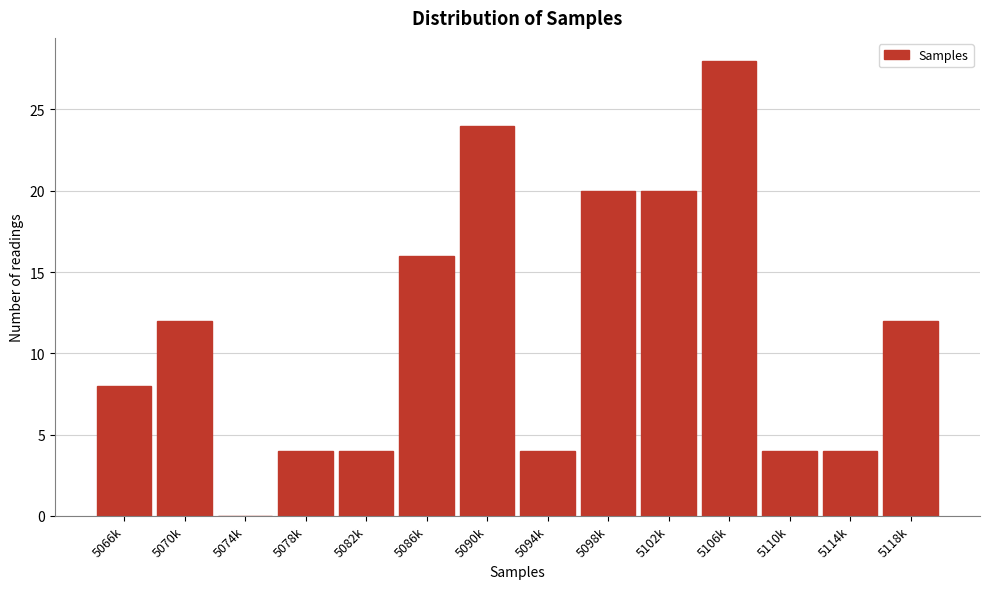

Reading right to left, extract all data points from this chart.

5118k=12	5114k=4	5110k=4	5106k=28	5102k=20	5098k=20	5094k=4	5090k=24	5086k=16	5082k=4	5078k=4	5074k=0	5070k=12	5066k=8